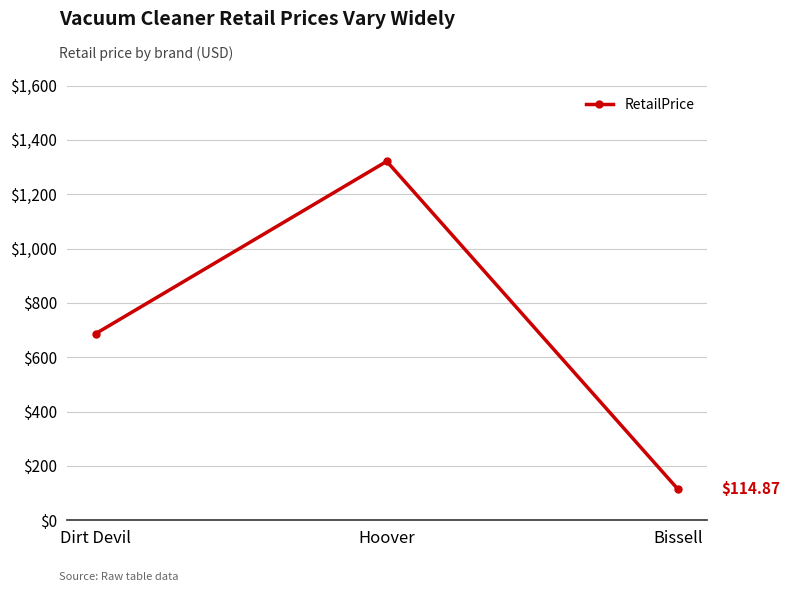

What is the sum of the values at Bissell and Dirt Devil?

801.8